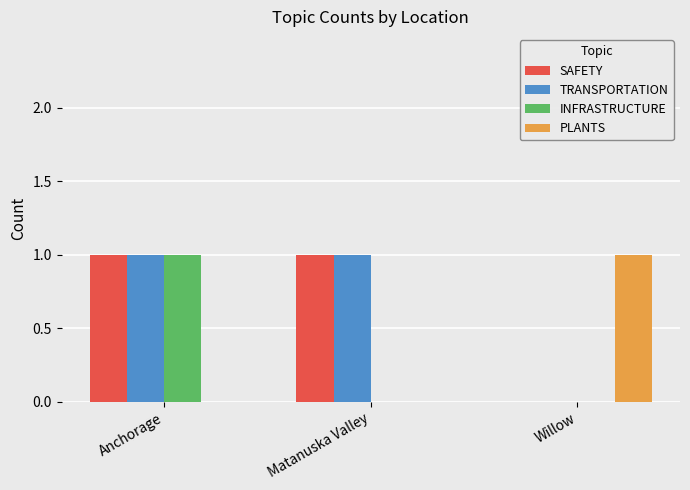

Reading left to right, transcribe all the data shown in this chart.

SAFETY: Anchorage=1	Matanuska Valley=1	Willow=0
TRANSPORTATION: Anchorage=1	Matanuska Valley=1	Willow=0
INFRASTRUCTURE: Anchorage=1	Matanuska Valley=0	Willow=0
PLANTS: Anchorage=0	Matanuska Valley=0	Willow=1